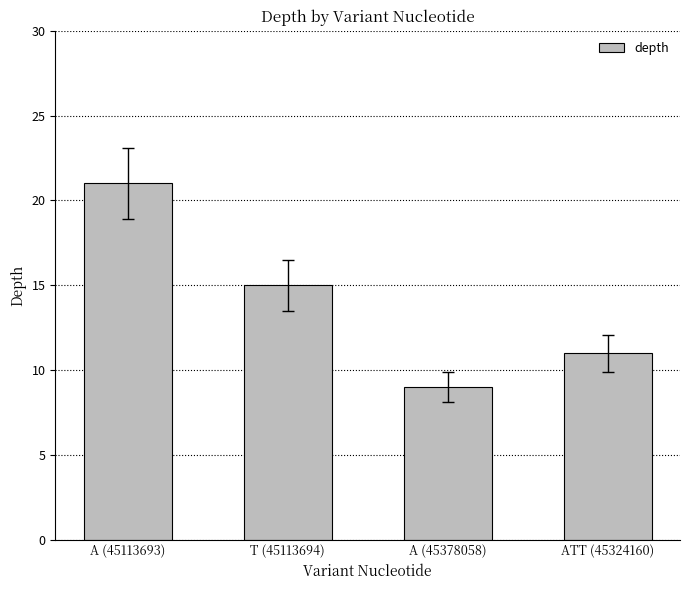

How many categories are shown in the chart?

4